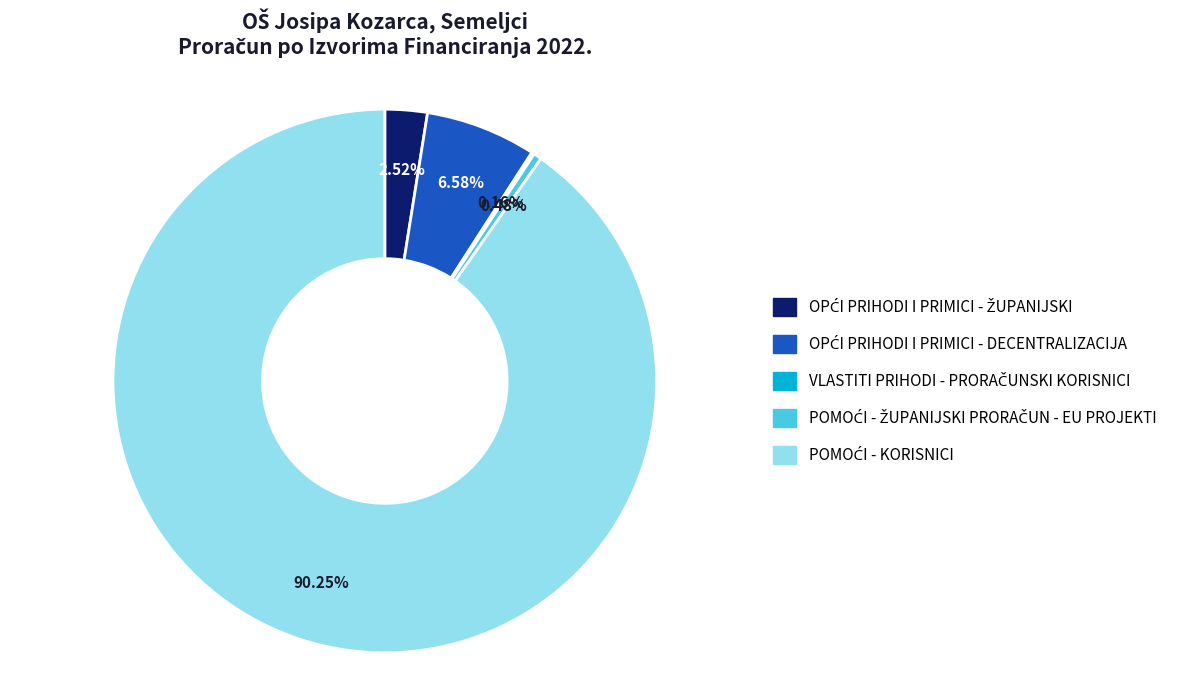

Is there a majority slice in this chart?

Yes